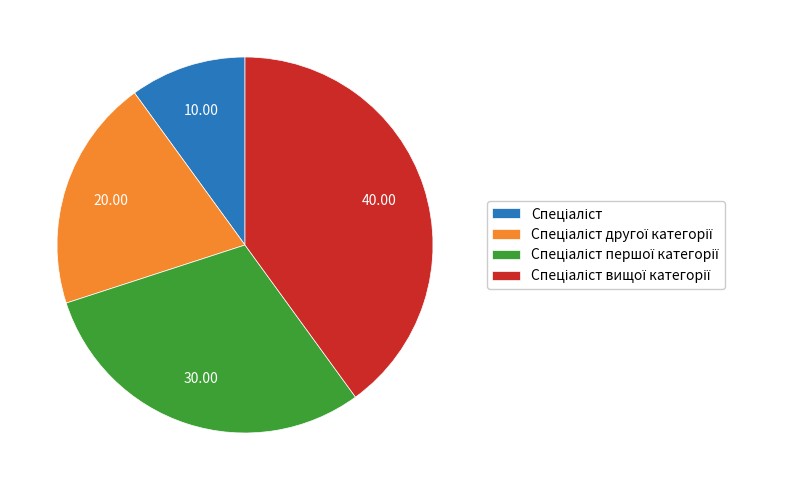

Is there any slice that represents more than half of the pie?

No